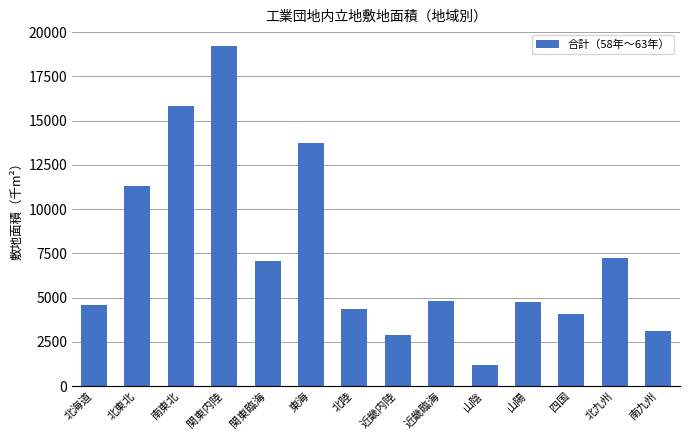

What is the label of the 6th bar from the left?

東海